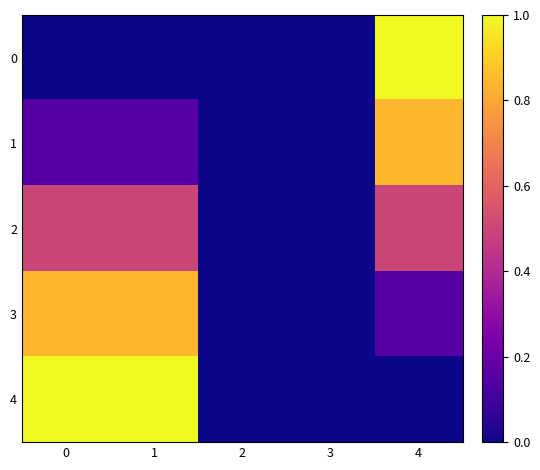

What is the greatest value displayed?

1.0